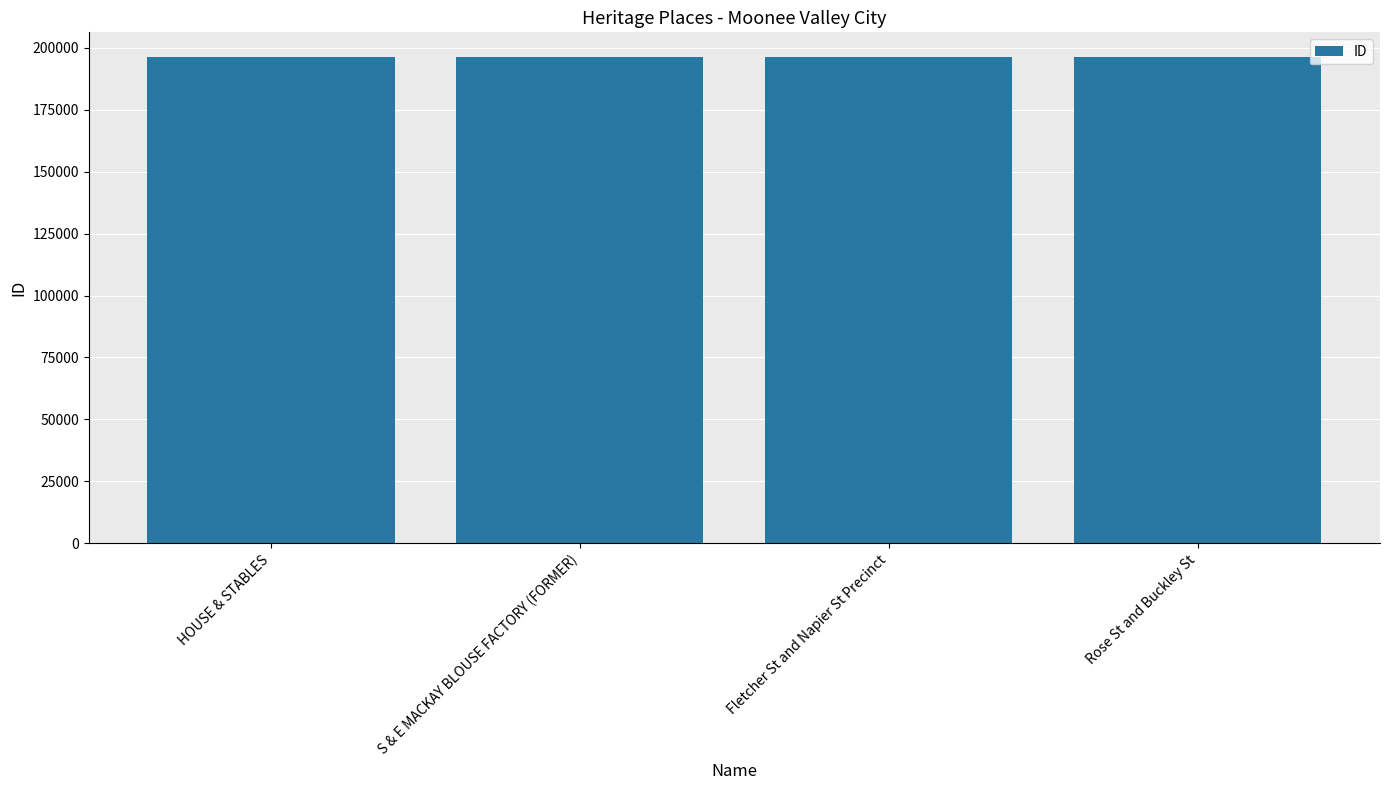

Does the chart contain any negative values?

No